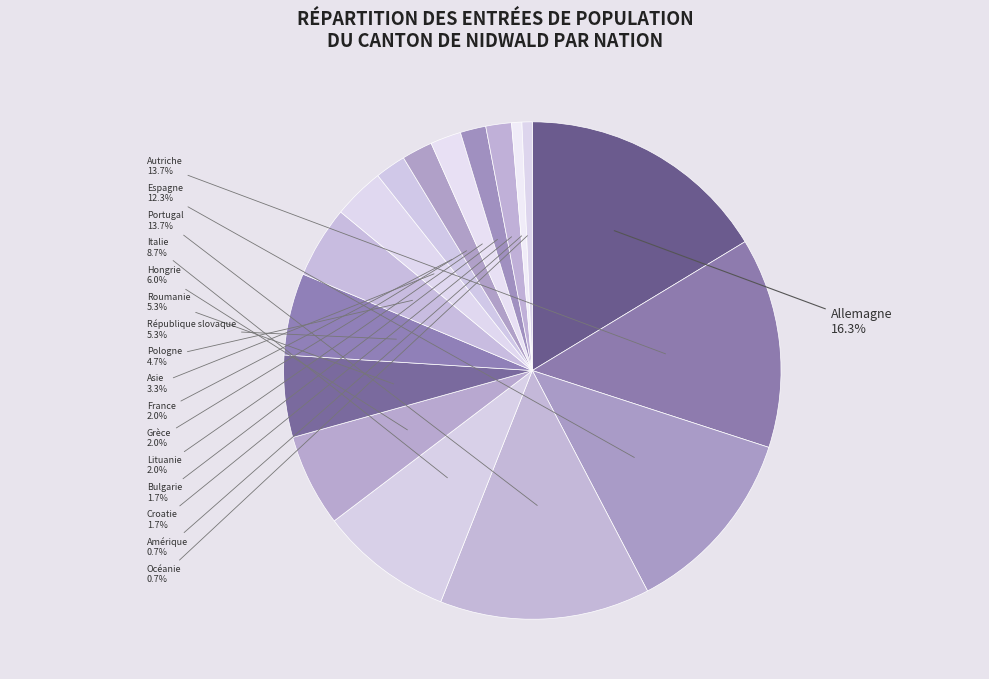

True or false: Espagne accounts for 12% of the total.

True